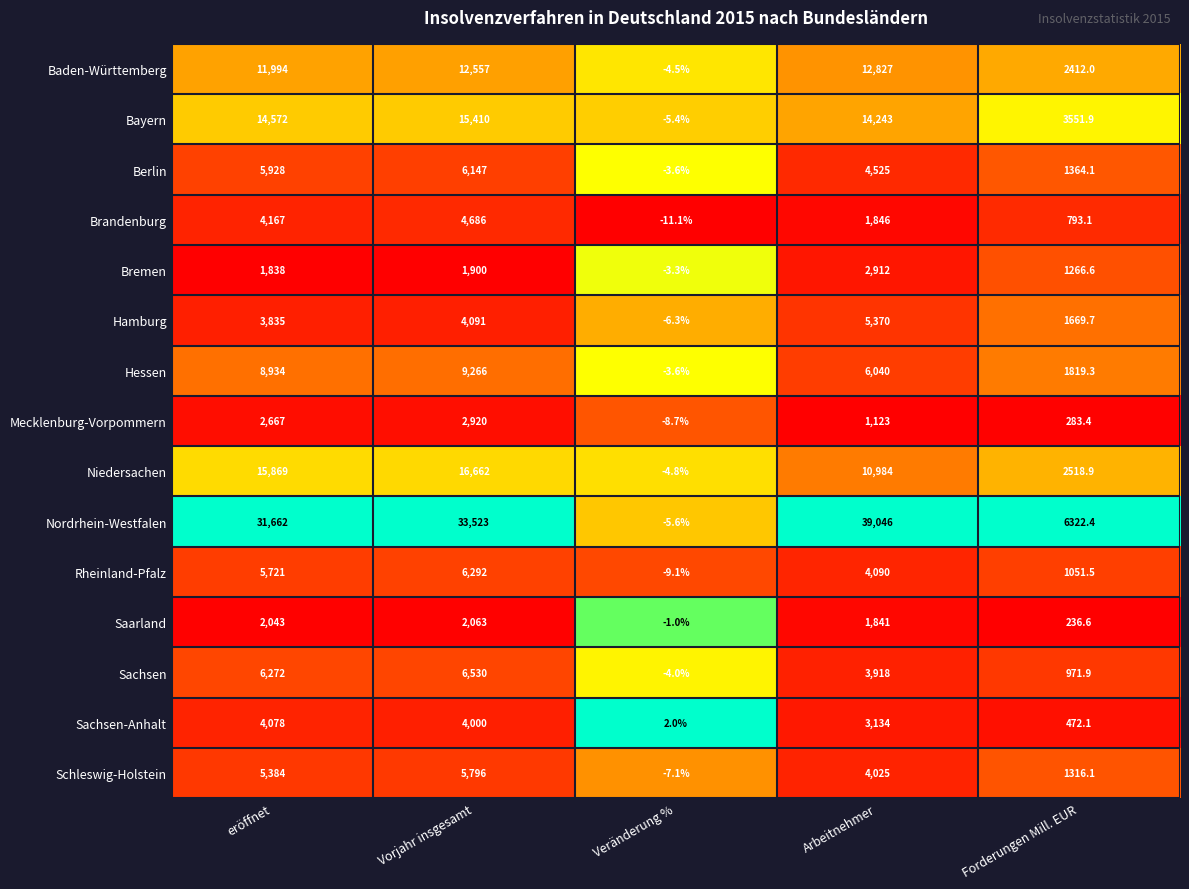

List the series in order of their peak value, highest first.

Nordrhein-Westfalen, Niedersachen, Bayern, Baden-Württemberg, Hessen, Sachsen, Rheinland-Pfalz, Berlin, Schleswig-Holstein, Hamburg, Brandenburg, Sachsen-Anhalt, Mecklenburg-Vorpommern, Bremen, Saarland